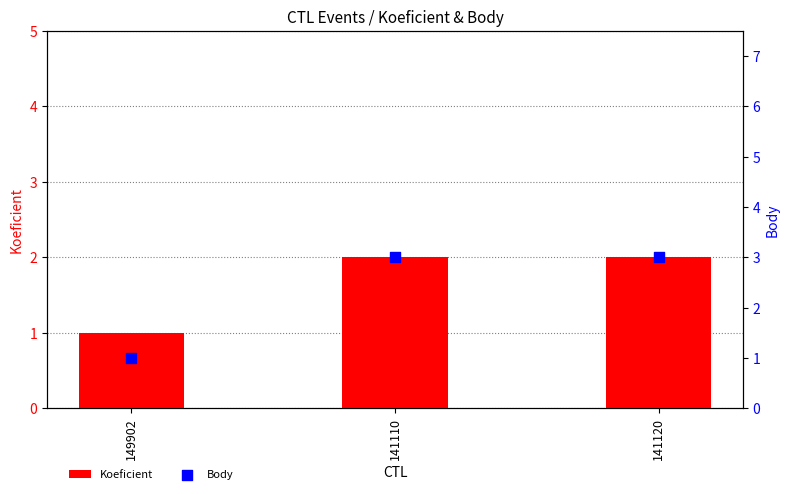

What is the total value across all series at 149902?

2